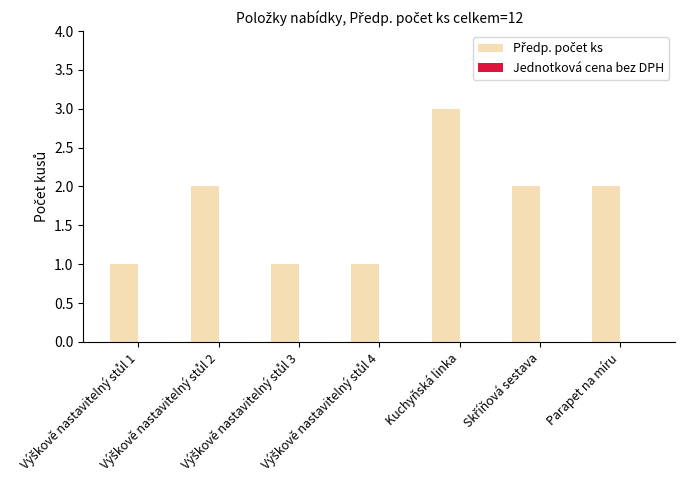

What is the greatest value displayed?

3